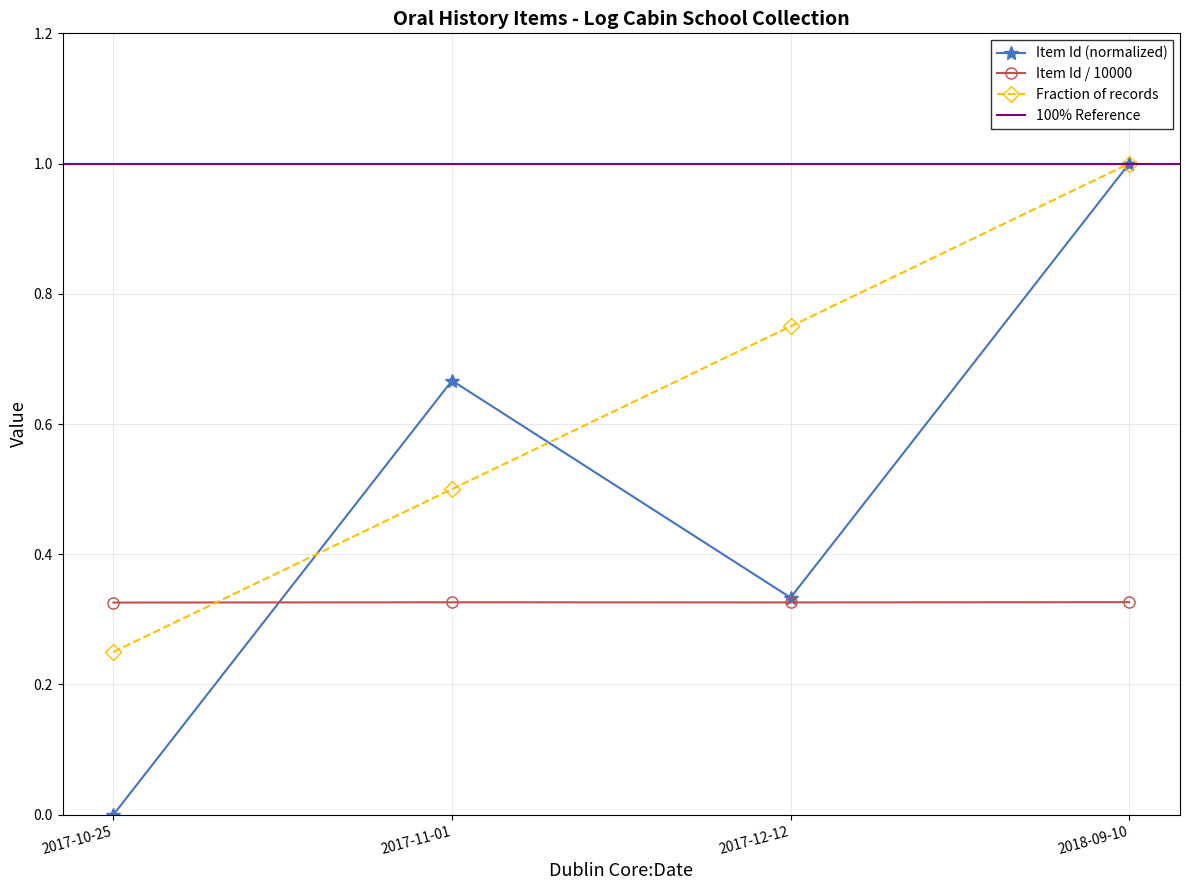

The chart shows a value of 1.0 at 2018-09-10. True or false?

True